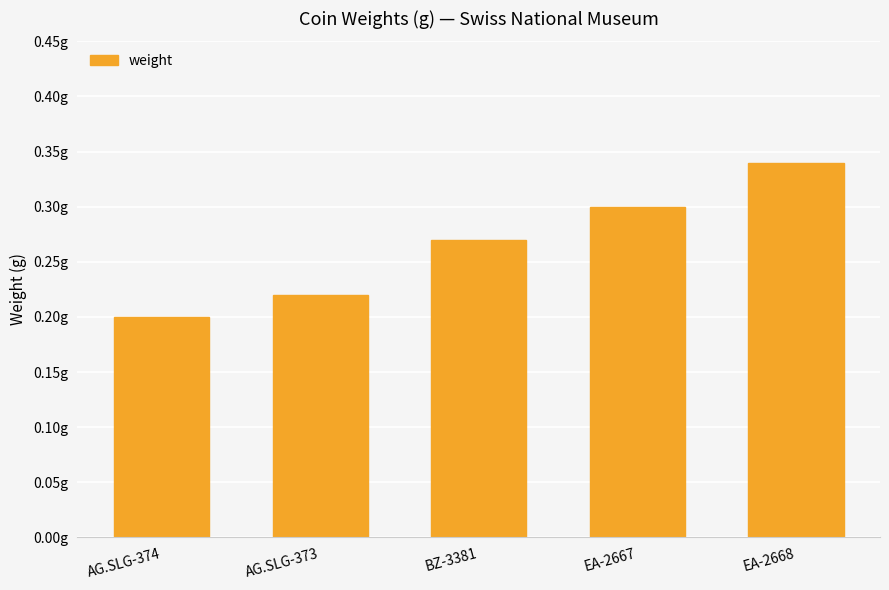

What is the value of the 3rd bar from the left?

0.3